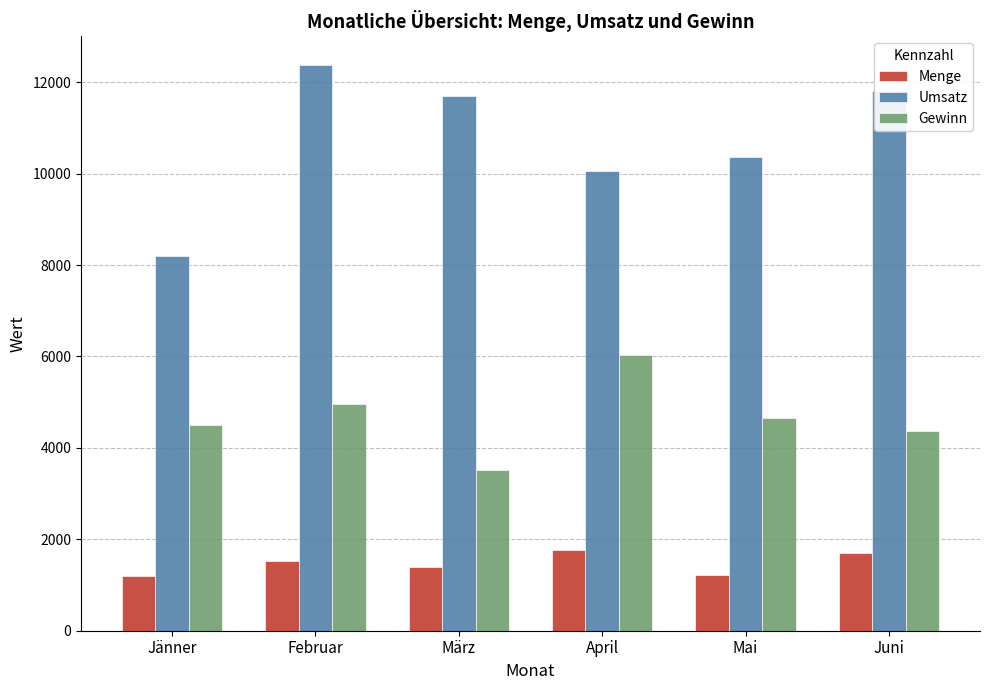

Is it true that Menge equals 1230 at Mai?

True